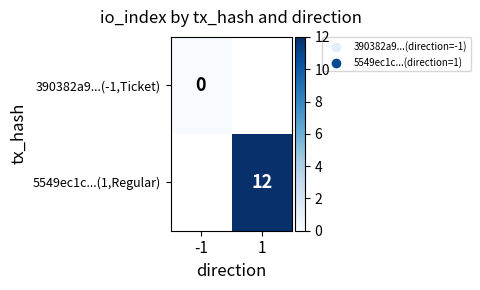

What is the approximate value of 5549ec1c...(1,Regular) at 1?

12.0